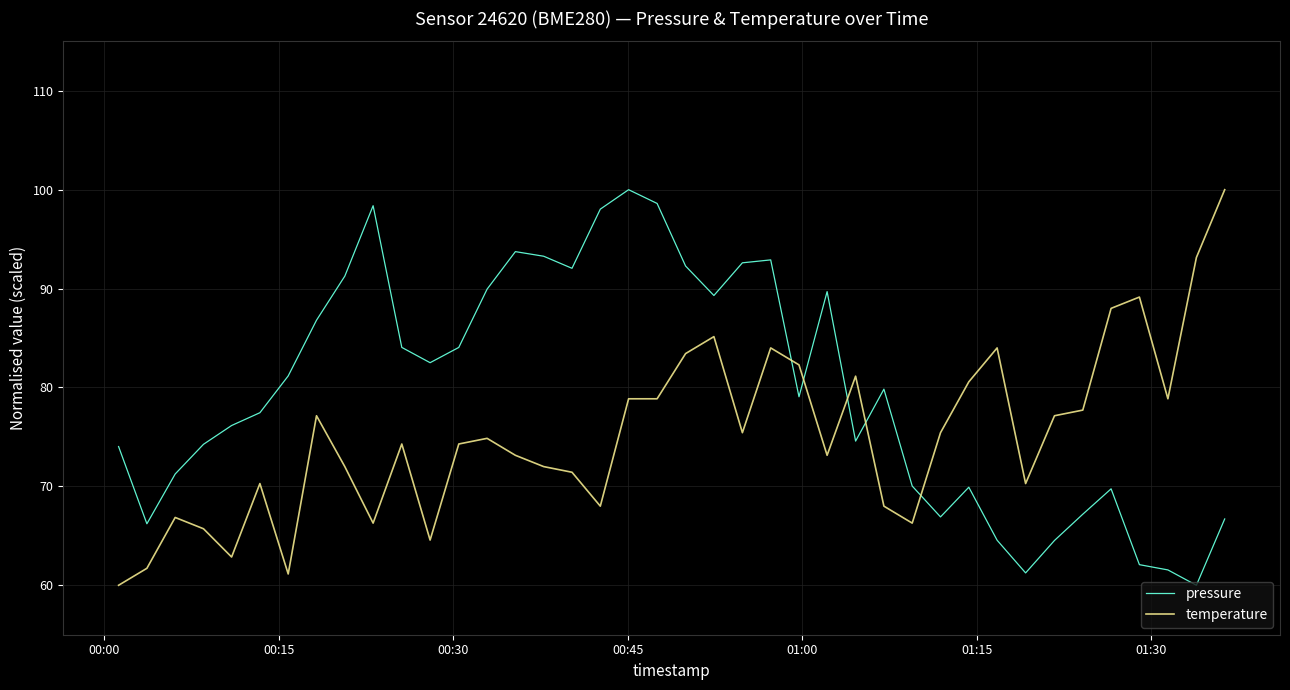

True or false: pressure and temperature intersect in this chart.

True